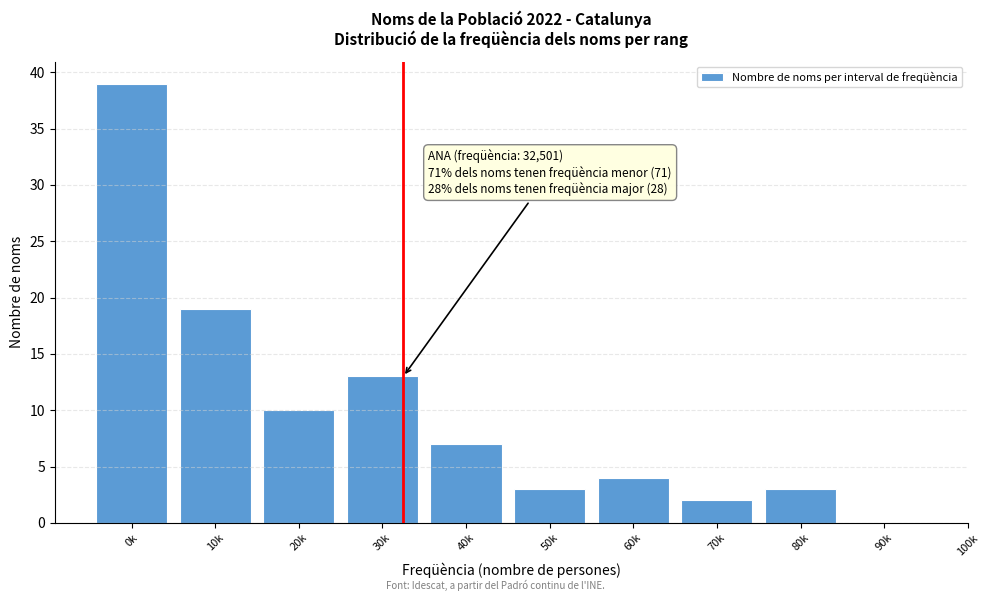

Reading left to right, extract all data points from this chart.

0k=39	10k=19	20k=10	30k=13	40k=7	50k=3	60k=4	70k=2	80k=3	90k=0